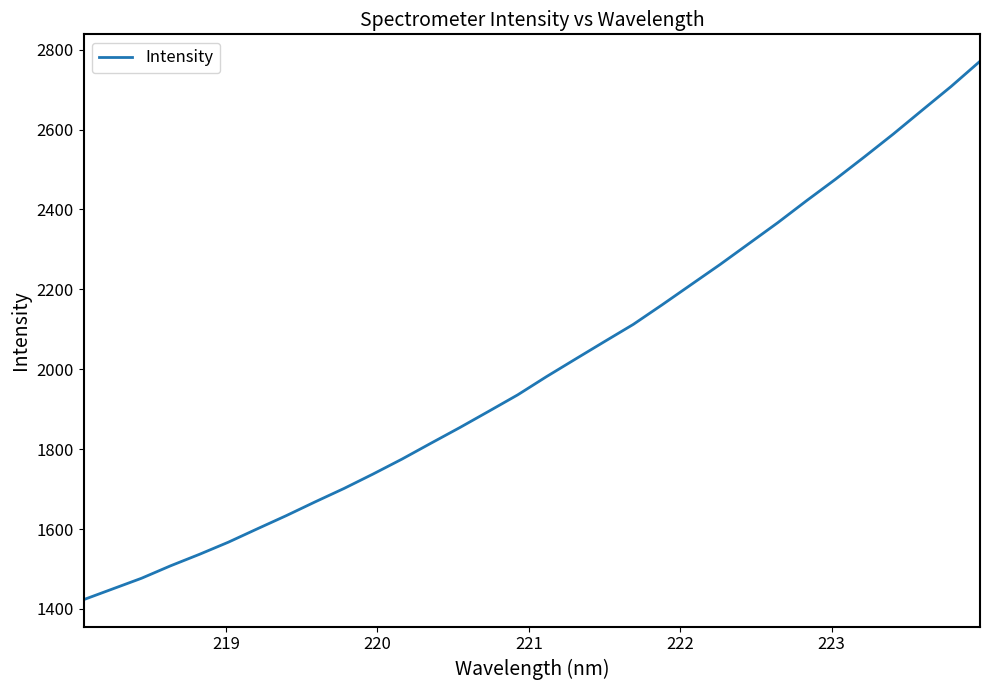

What is the greatest value displayed?

2771.1